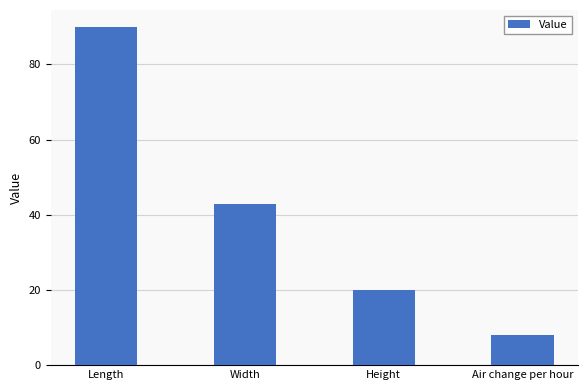

List the labels in order of value, smallest first.

Air change per hour, Height, Width, Length